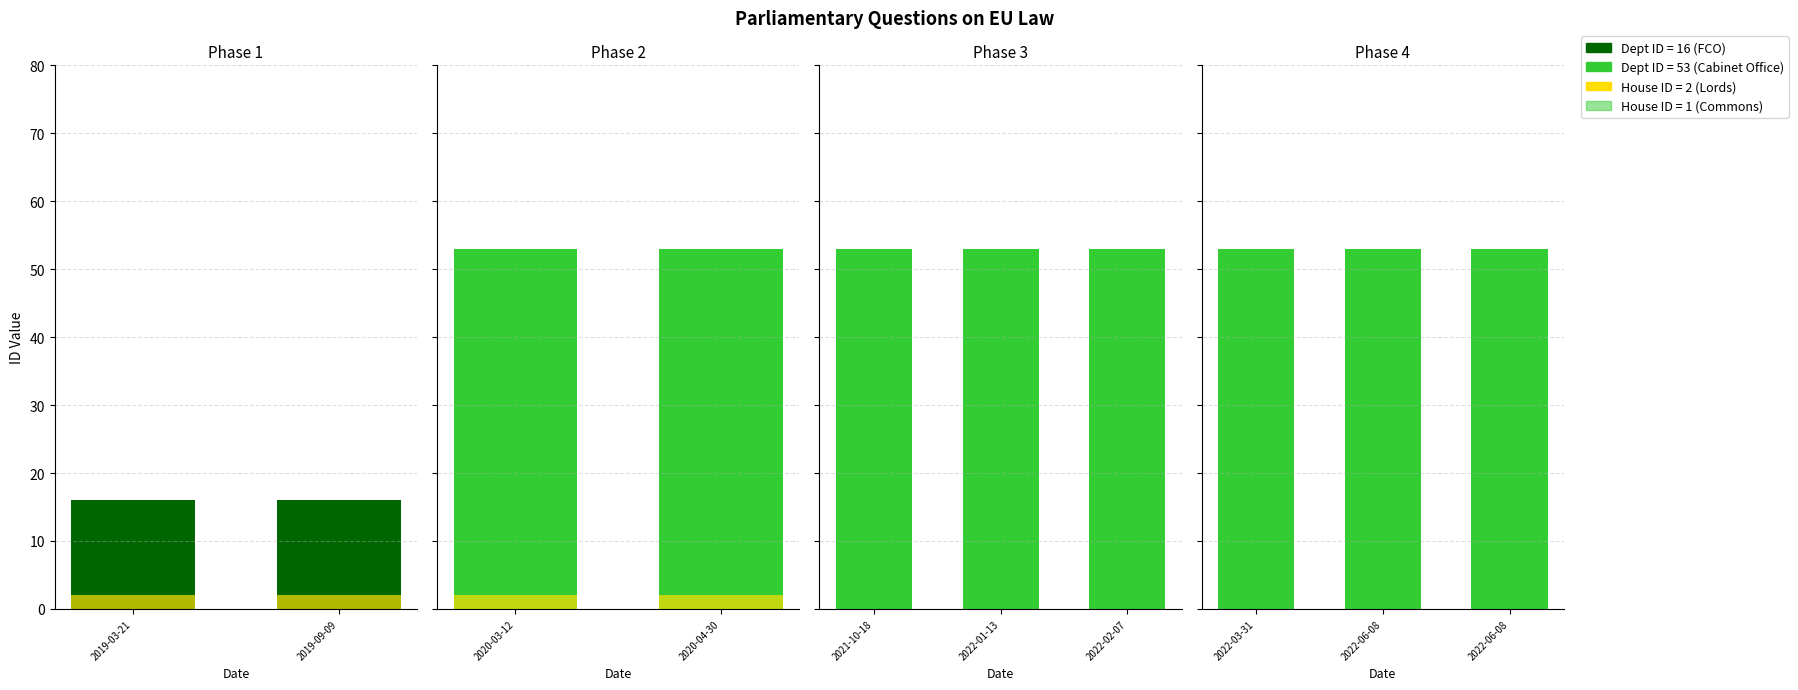

How many bars are there in each group?

2